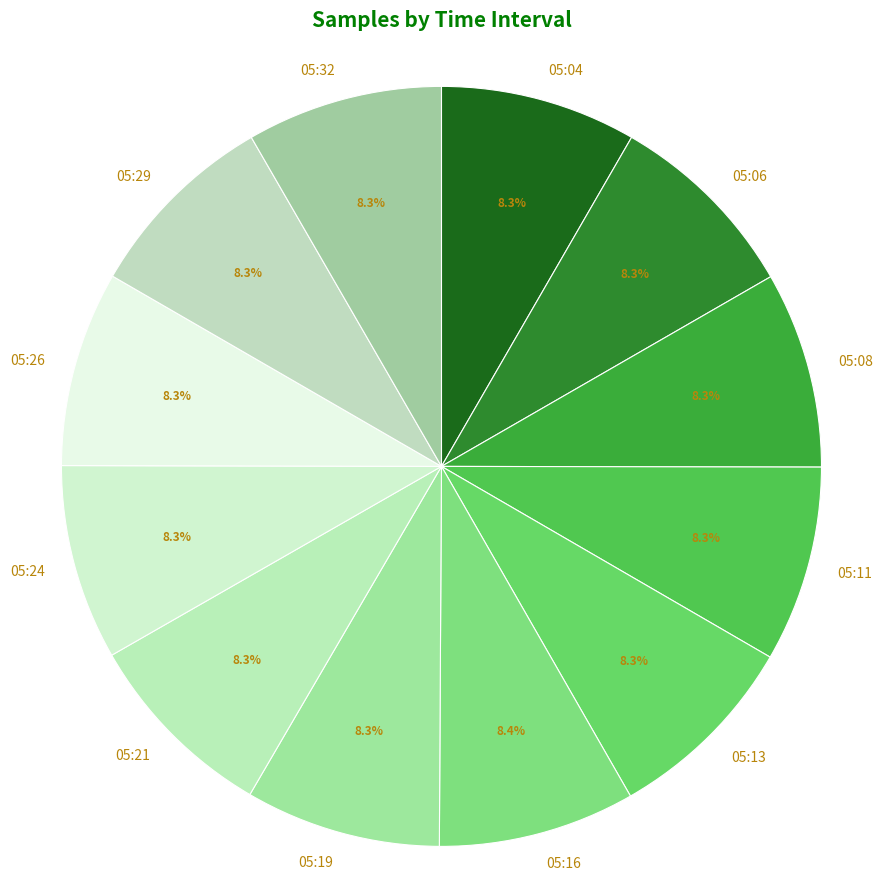

Approximately how many times larger is the value at 05:13 compared to 05:08?

1.0